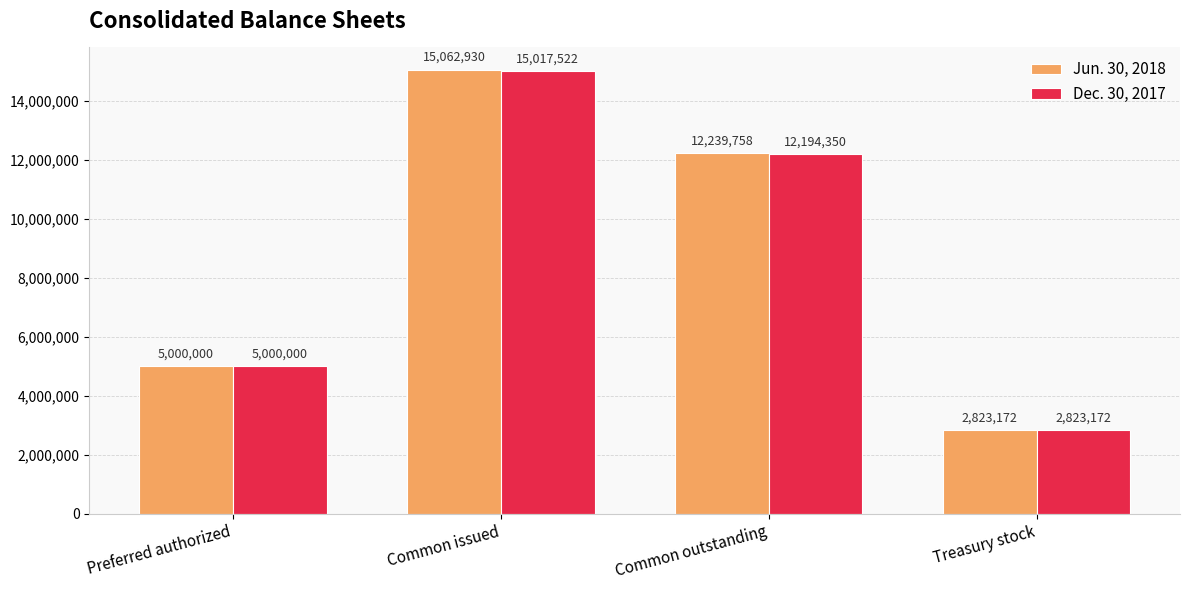

What is the difference between the highest and lowest values at Common issued?

45408